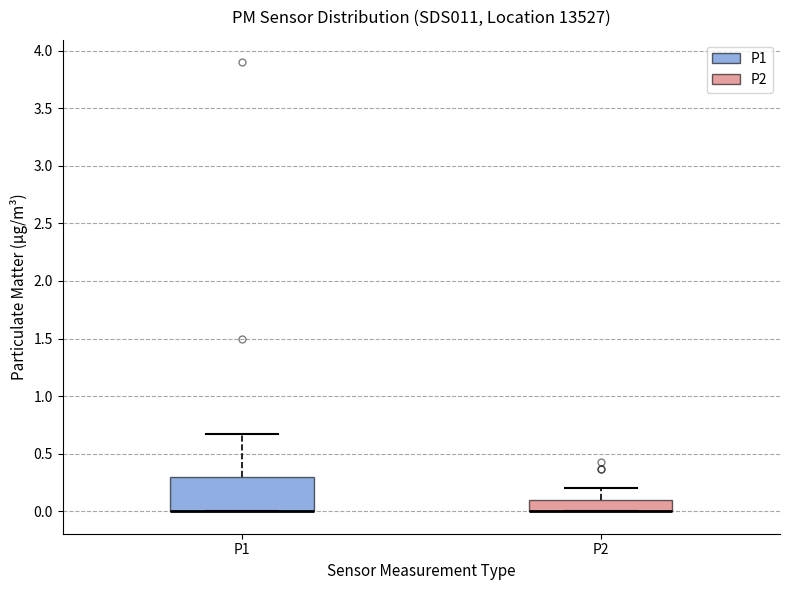

Comparing the boxes themselves (not the whiskers), which one is the tallest?

P1